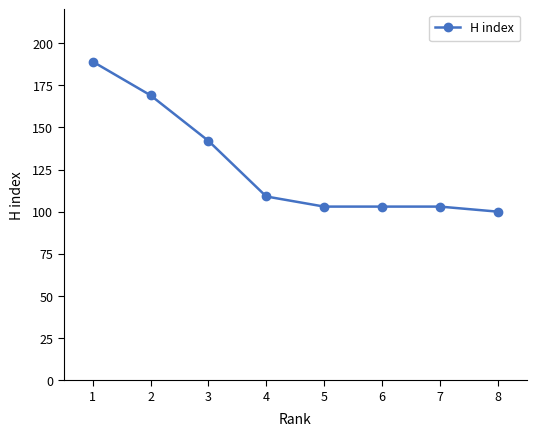

Does the chart have visible grid lines?

No